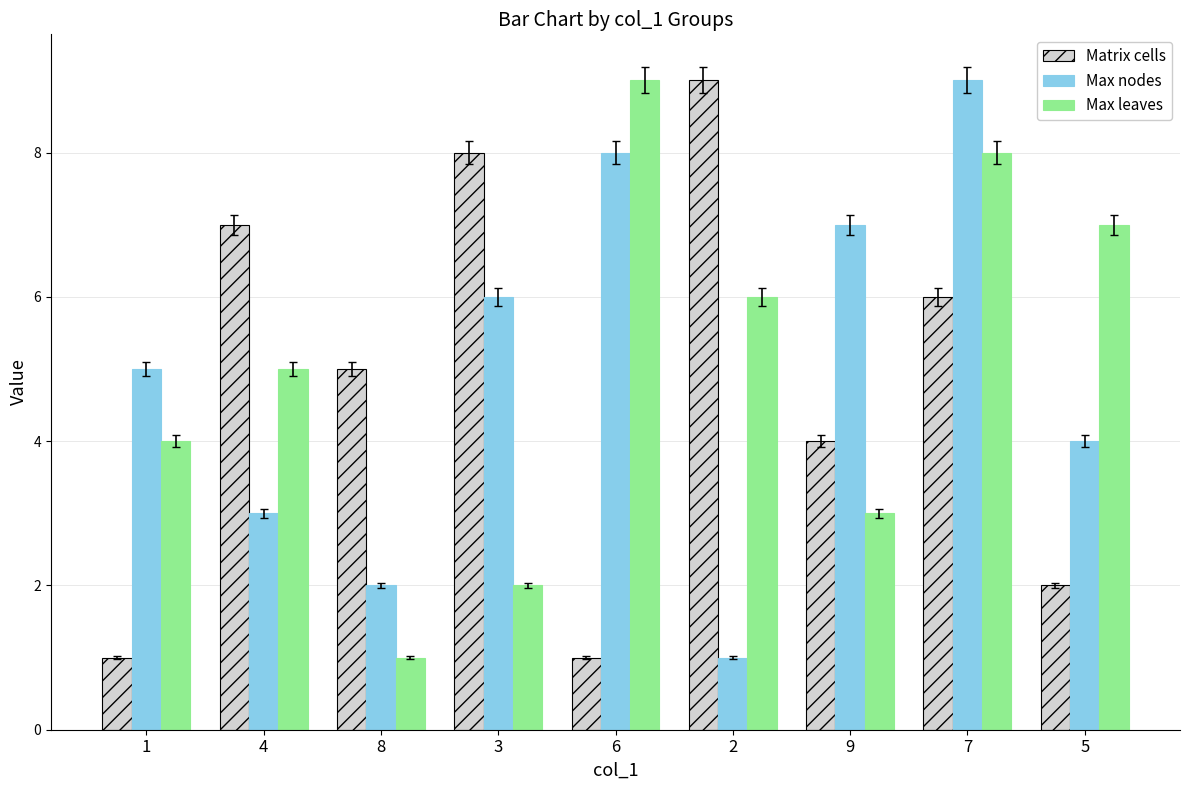

Reading left to right, extract all data points from this chart.

Matrix cells: 1=1	4=7	8=5	3=8	6=1	2=9	9=4	7=6	5=2
Max nodes: 1=5	4=3	8=2	3=6	6=8	2=1	9=7	7=9	5=4
Max leaves: 1=4	4=5	8=1	3=2	6=9	2=6	9=3	7=8	5=7